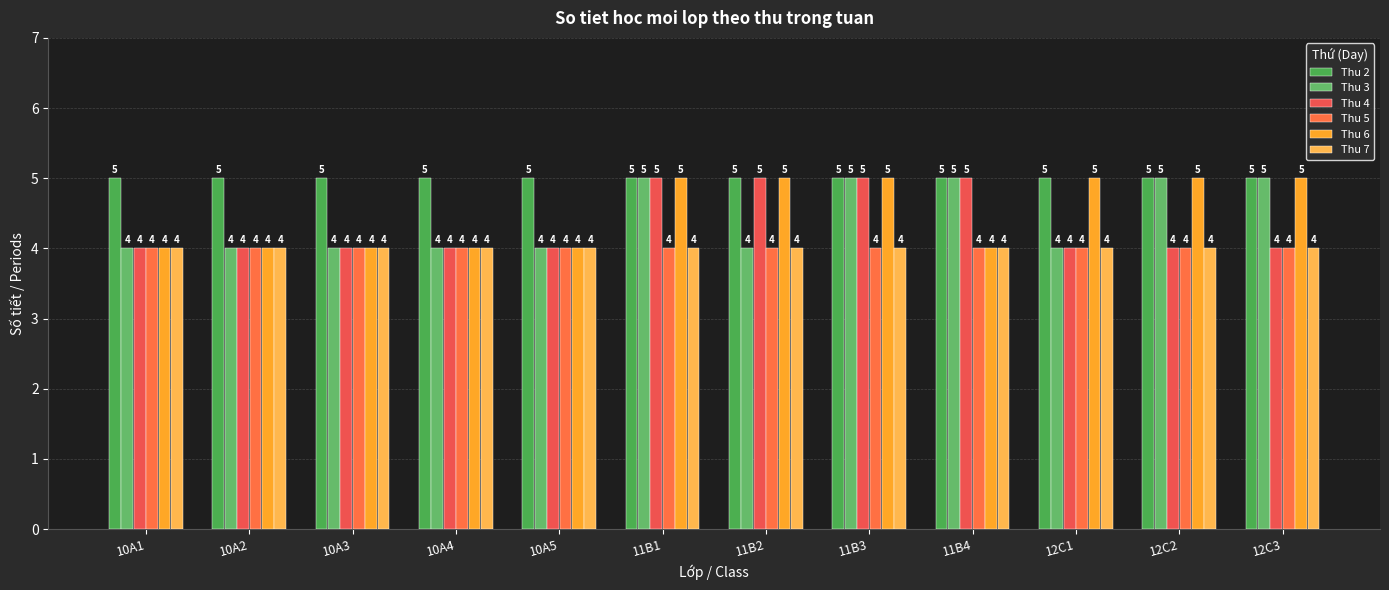

What is the label of the 7th bar from the left?

11B2